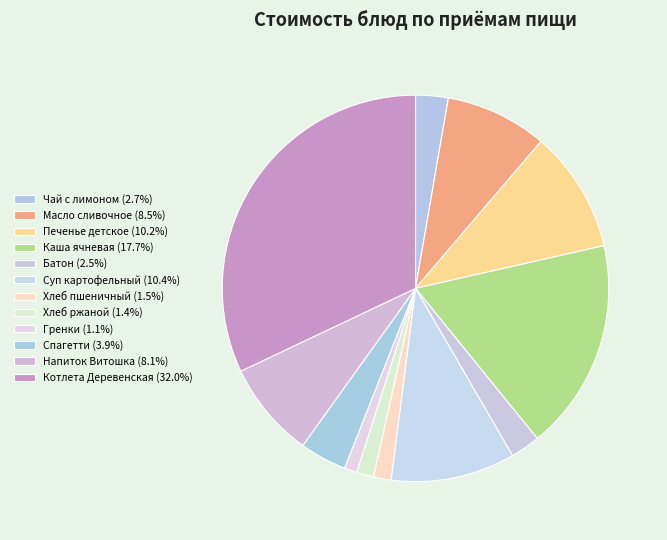

Is it true that Печенье детское is 1% of the pie?

False